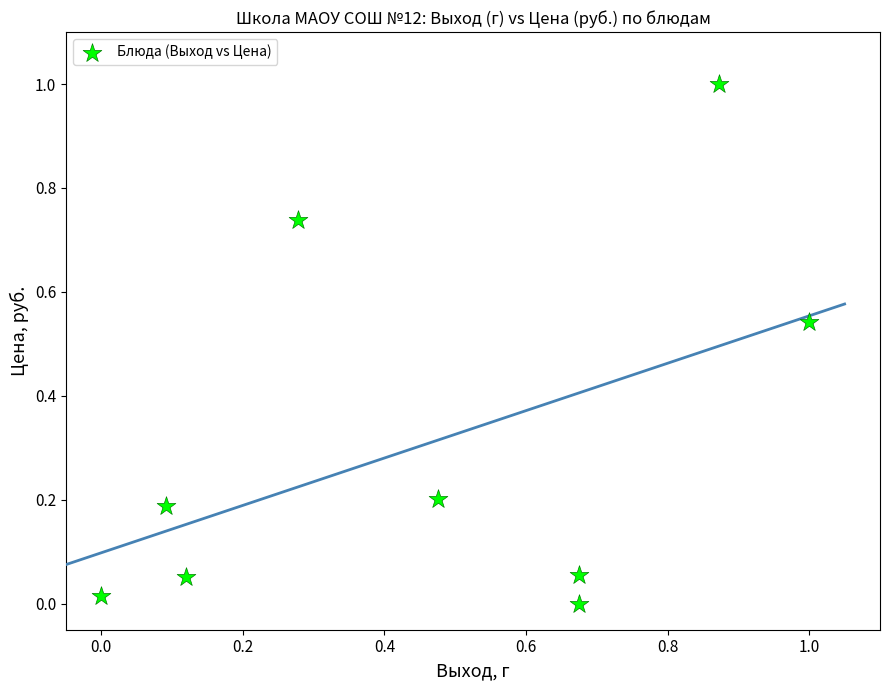

What is the average Y value?

0.3